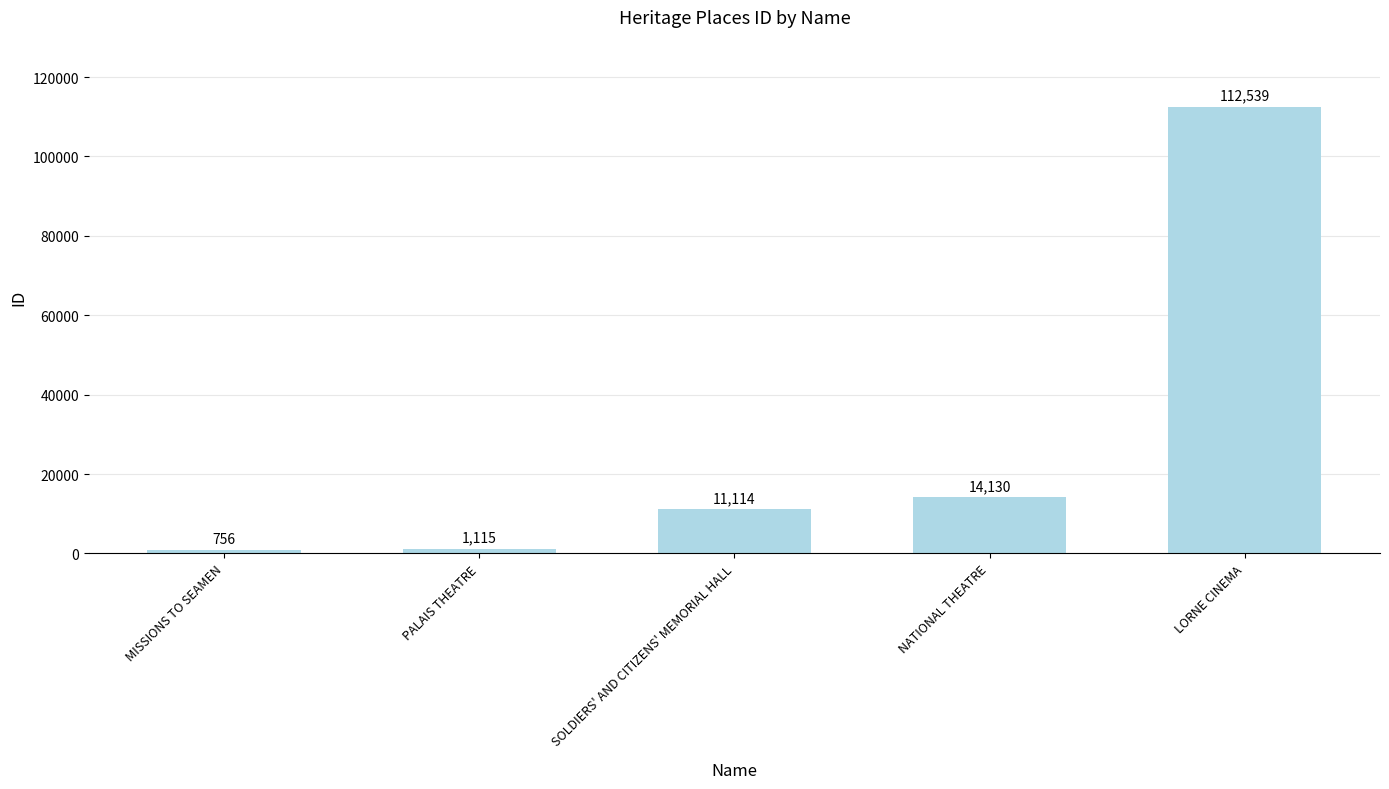

Read the value at PALAIS THEATRE, to the nearest 50.

1100